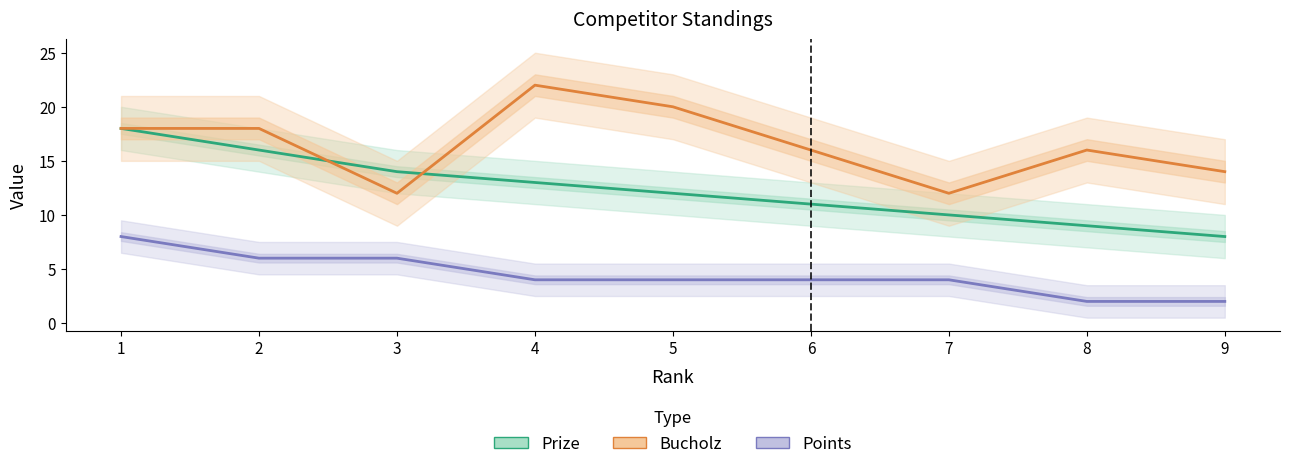

At which label is Prize closest to 13?

4